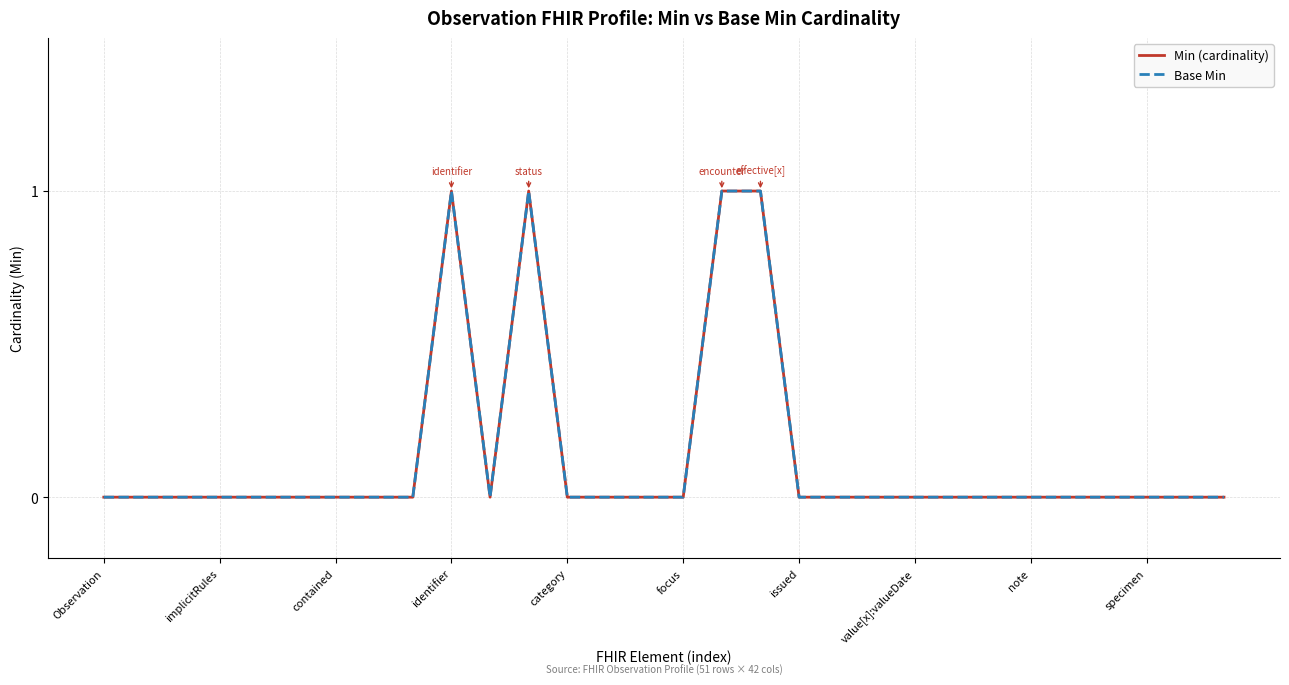

Which series has the largest total across all categories?

Min (cardinality)